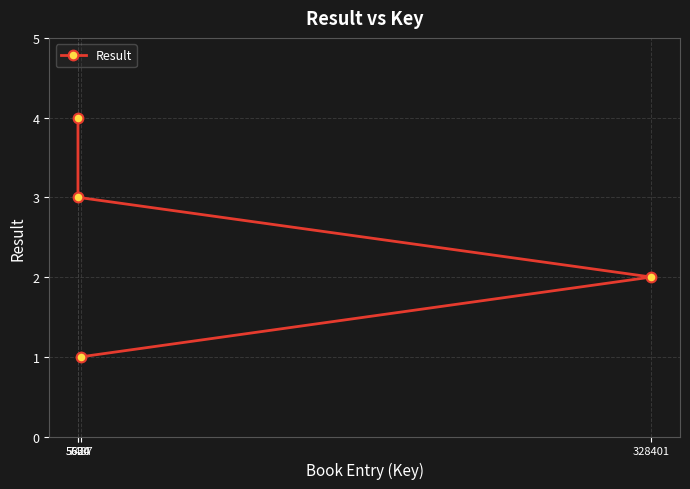

Which category has the highest value across all series?

5634